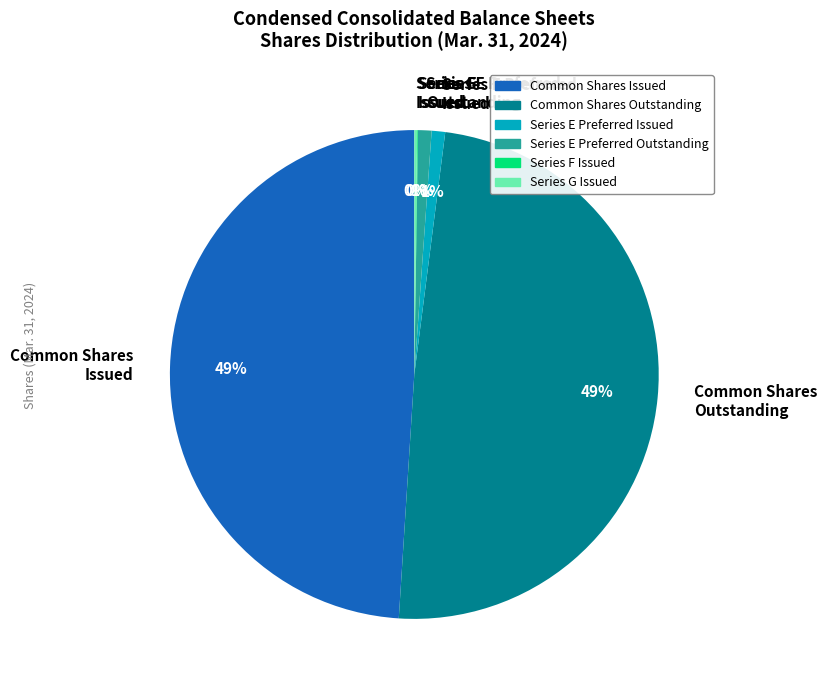

Is there a majority slice in this chart?

No